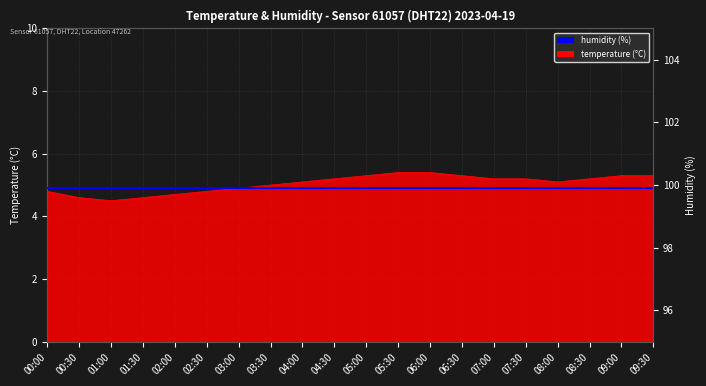

What is the minimum value shown in the chart?

4.5